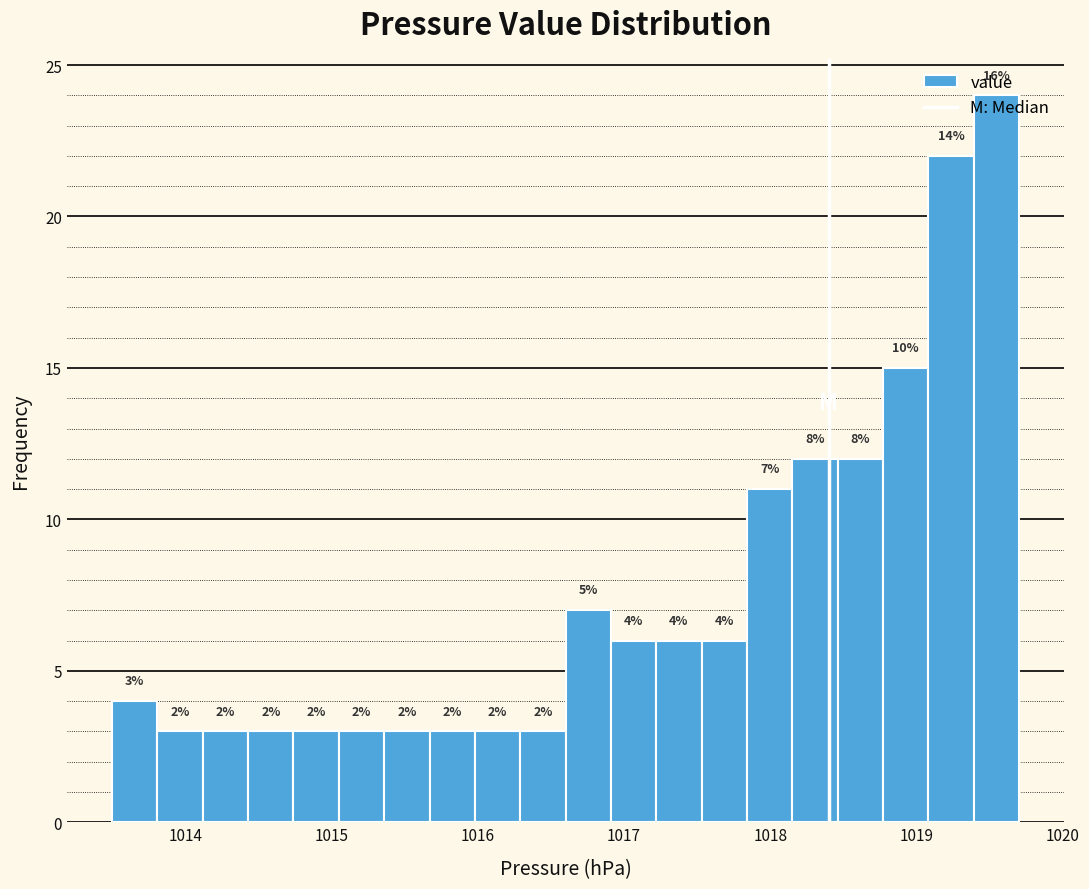

Around what value on the x-axis is the tallest bar? Give the approximate position of its centre, as read against the axis.

1019.5